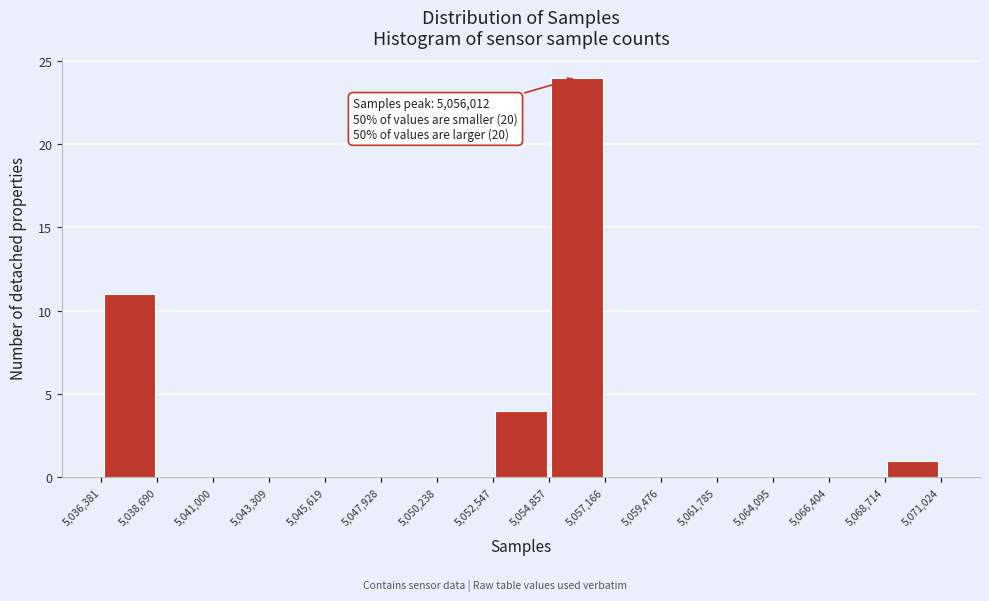

Which range on the x-axis has the tallest bar?

5,054,857 to 5,057,166